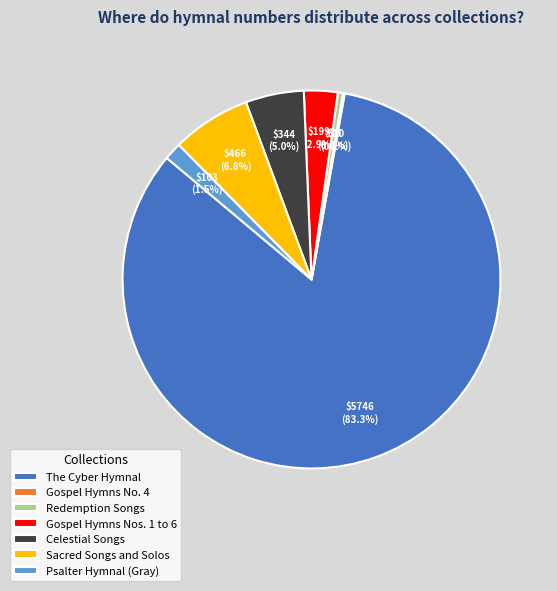

Is there any slice that represents more than half of the pie?

Yes